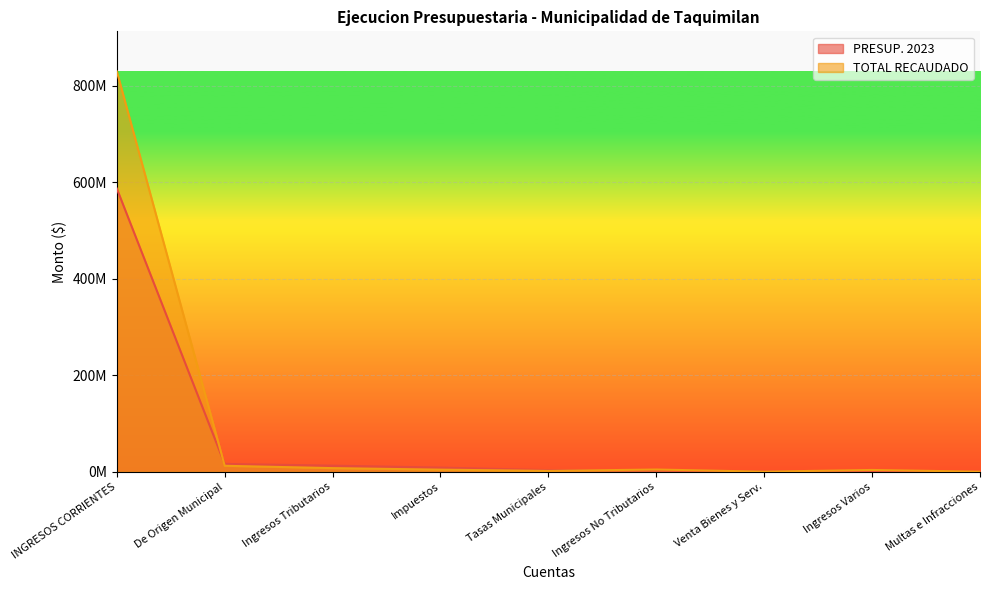

What is the difference between the second highest and minimum values in the TOTAL RECAUDADO series?

12251091.5